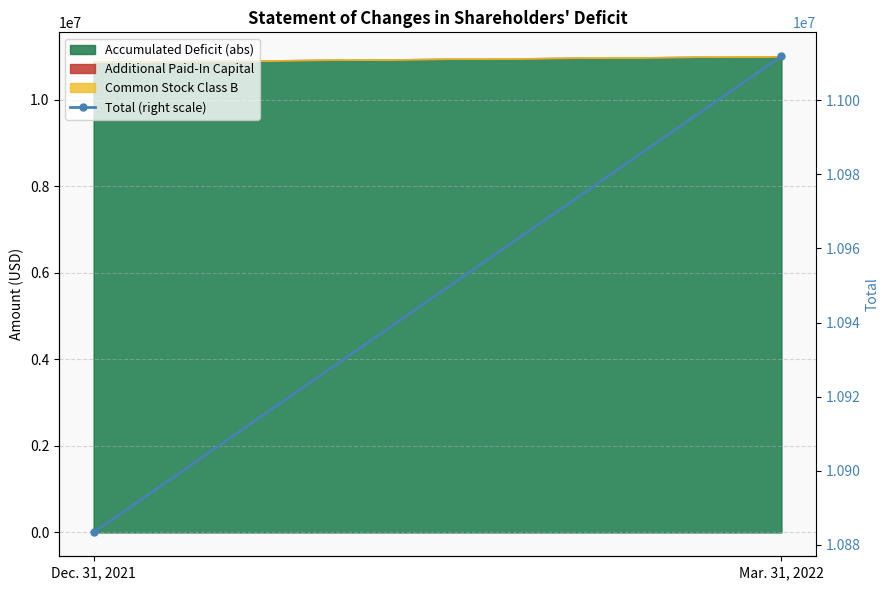

True or false: the data shows 10883338 at Dec. 31, 2021.

True